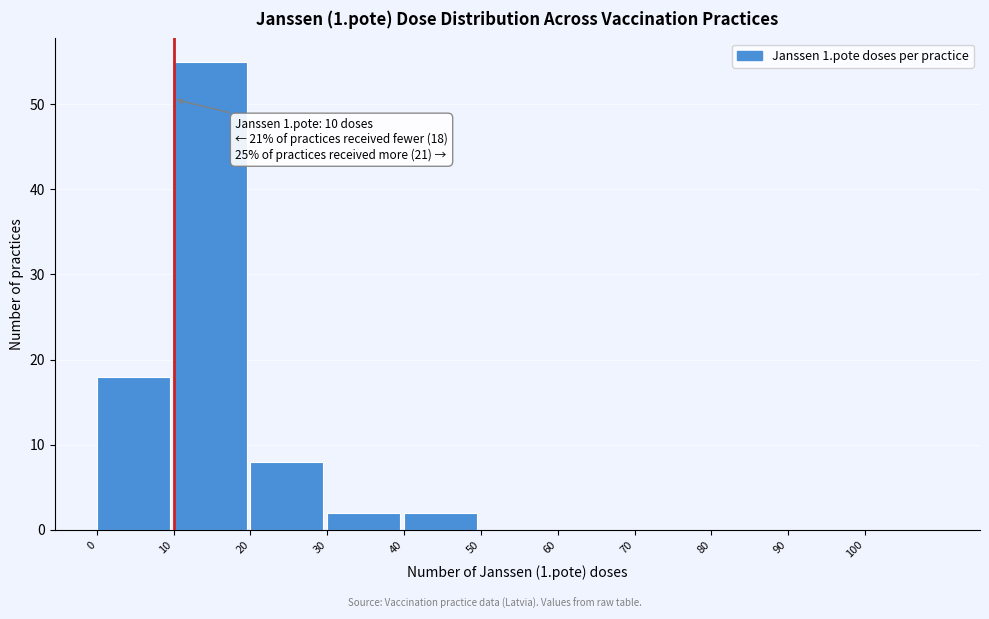

Which range on the x-axis has the tallest bar?

10 to 20